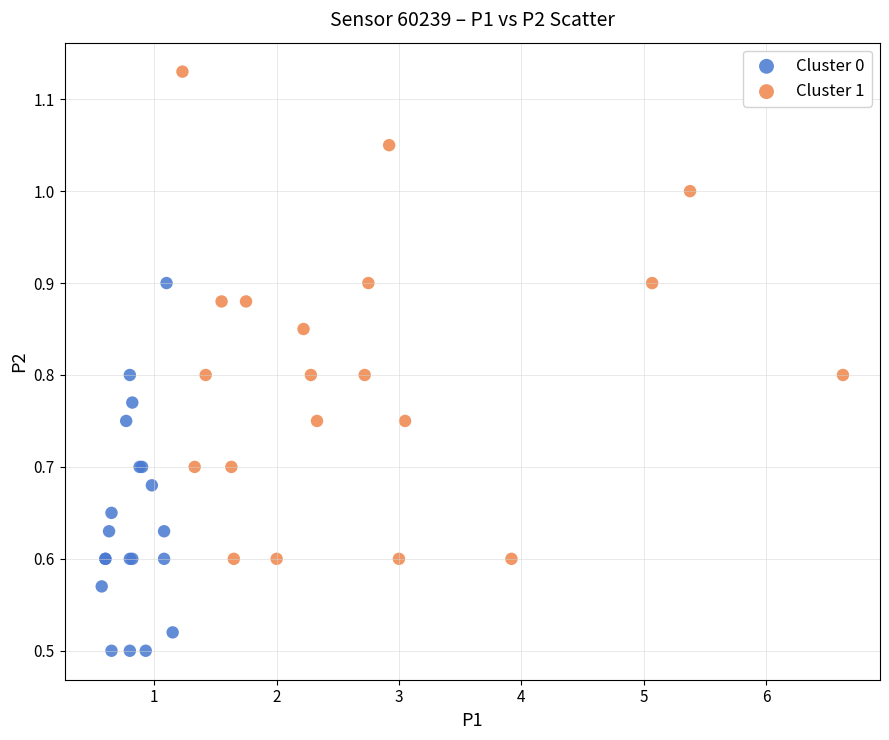

Which series contains the highest Y value?

Cluster 1